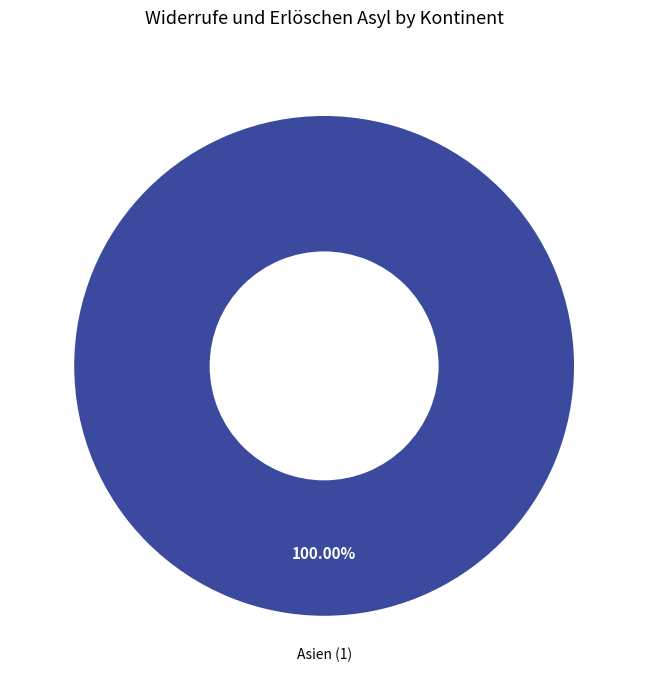

Rank the categories by value from highest to lowest.

Asien